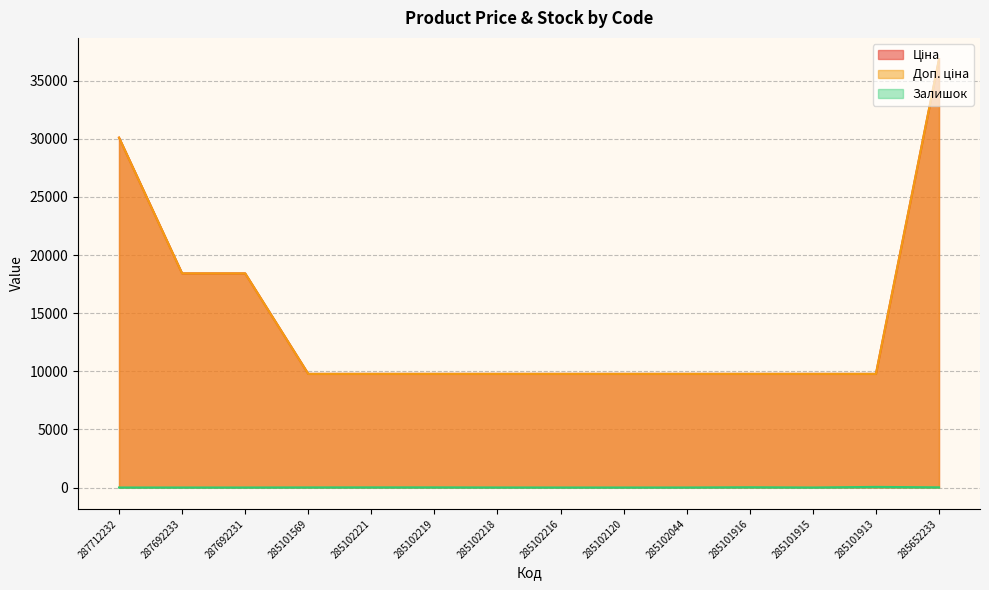

List the labels in order of Доп. ціна value, largest first.

285652233, 287712232, 287692233, 287692231, 285101569, 285102221, 285102219, 285102218, 285102216, 285102120, 285102044, 285101916, 285101915, 285101913